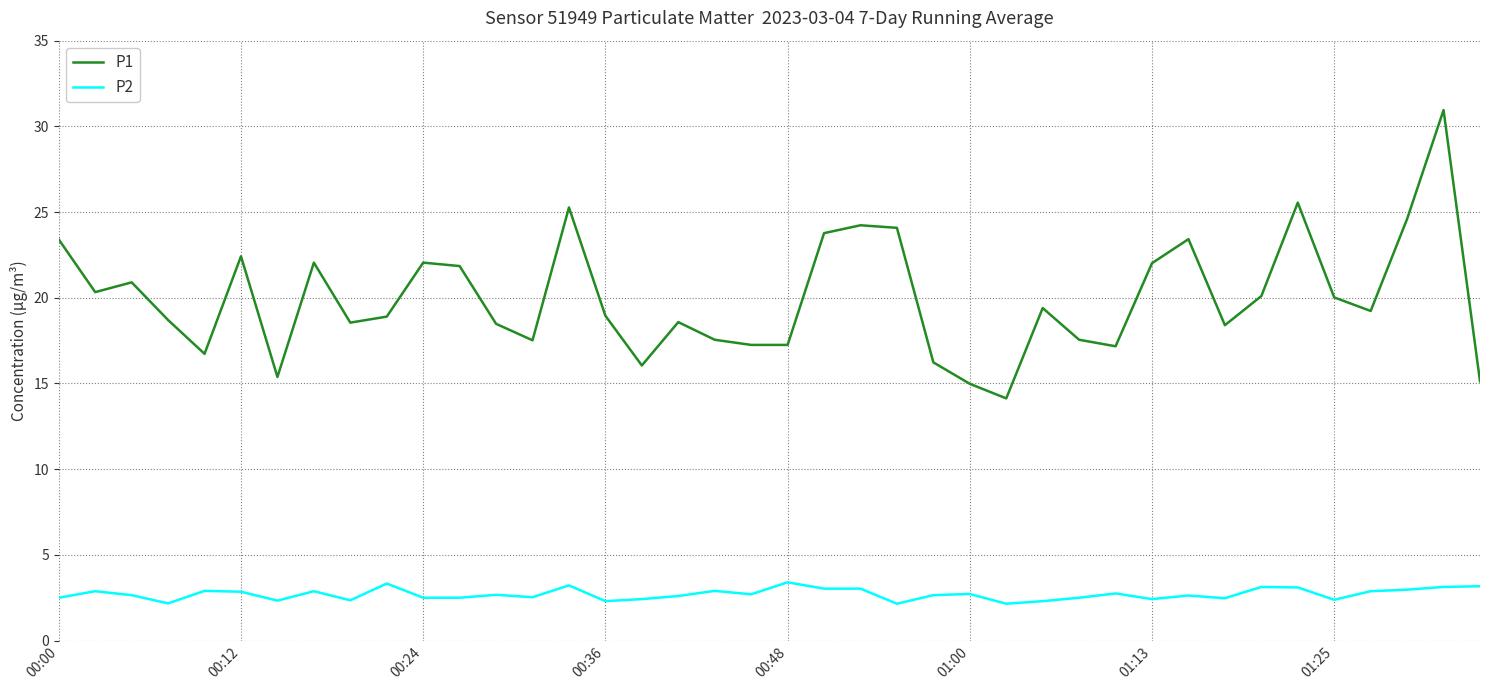

What are all the series names shown in the legend?

P1, P2